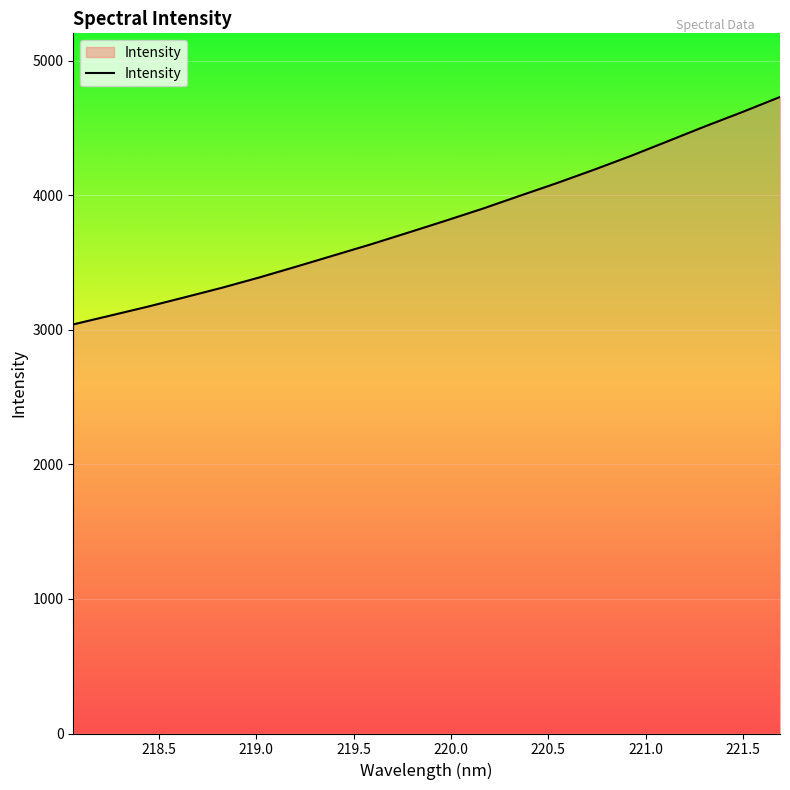

What is the minimum value shown in the chart?

3041.3